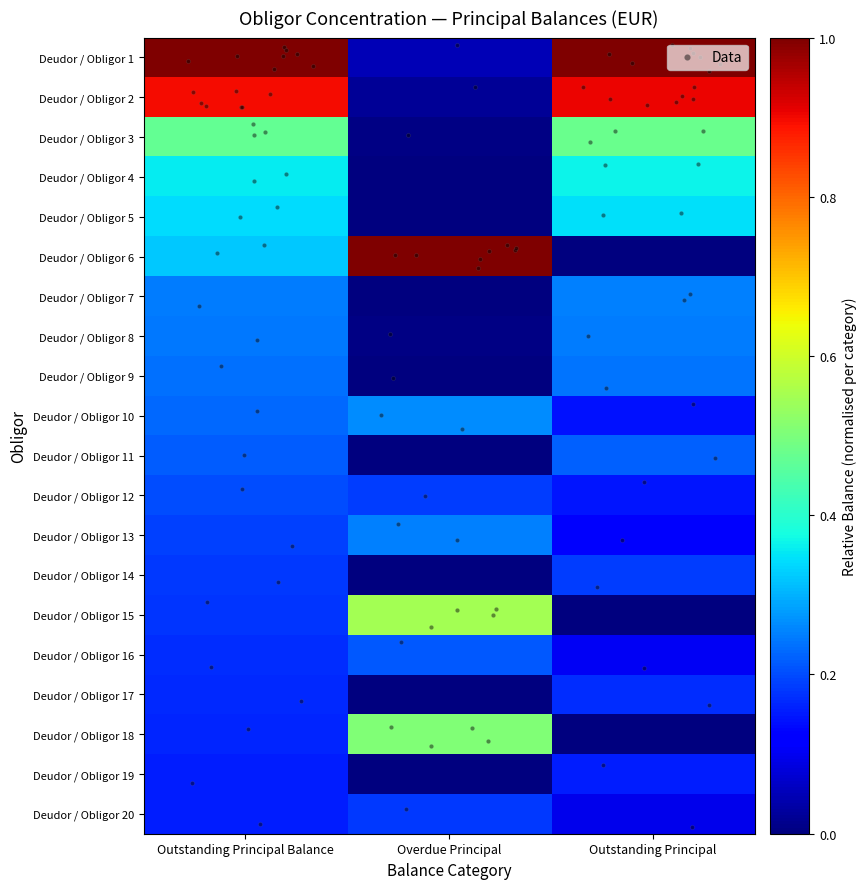

True or false: Deudor / Obligor 11 has a value of 0.4 at Outstanding Principal Balance.

False